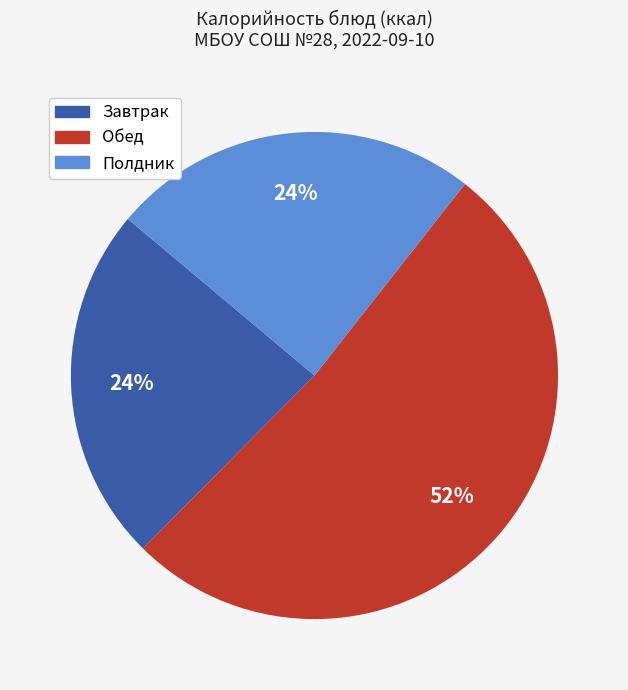

To the nearest percent, what is the average slice percentage?

33%